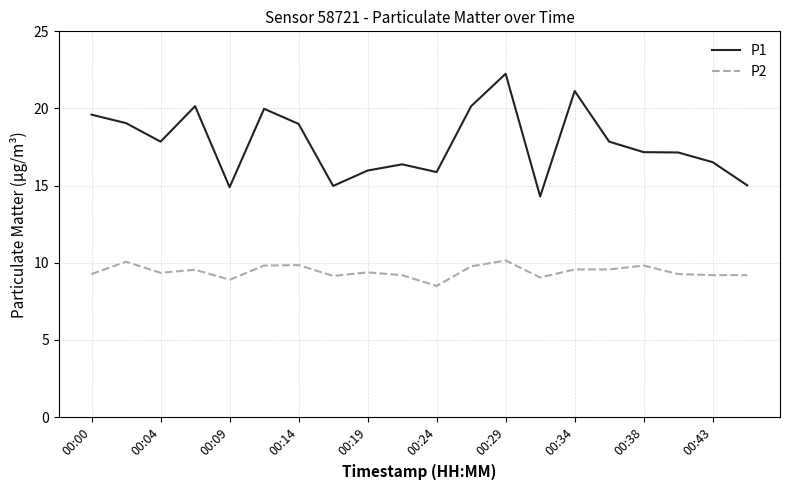

Rank the series by their average value, from lowest to highest.

P2, P1